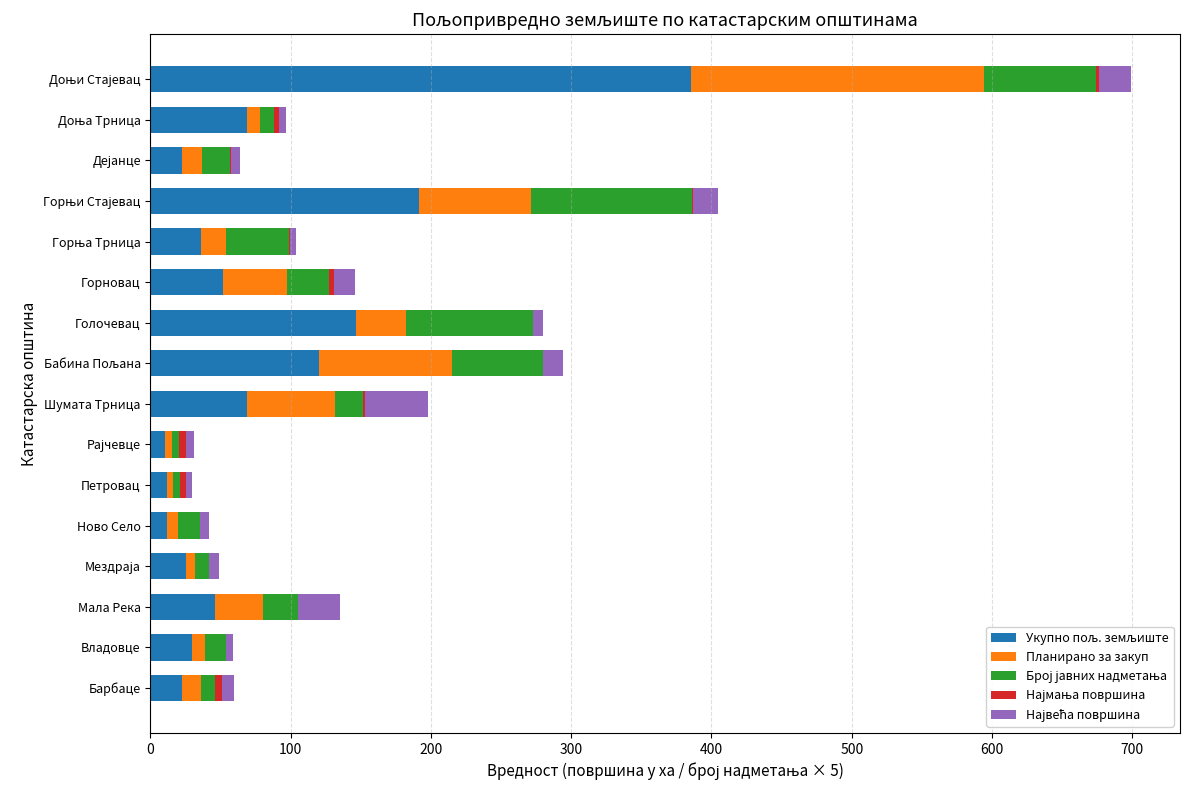

Count the number of data series in this chart.

5